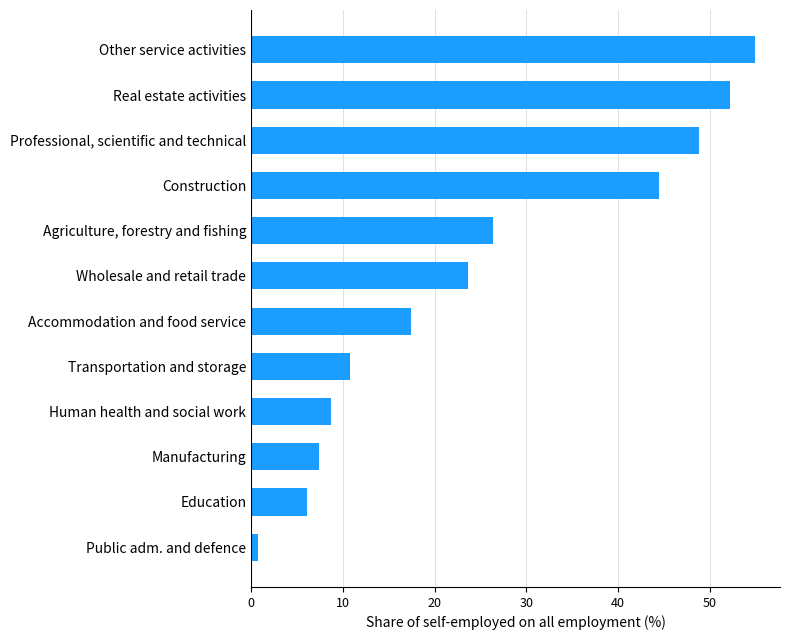

Which category has the highest value across all series?

Other service activities